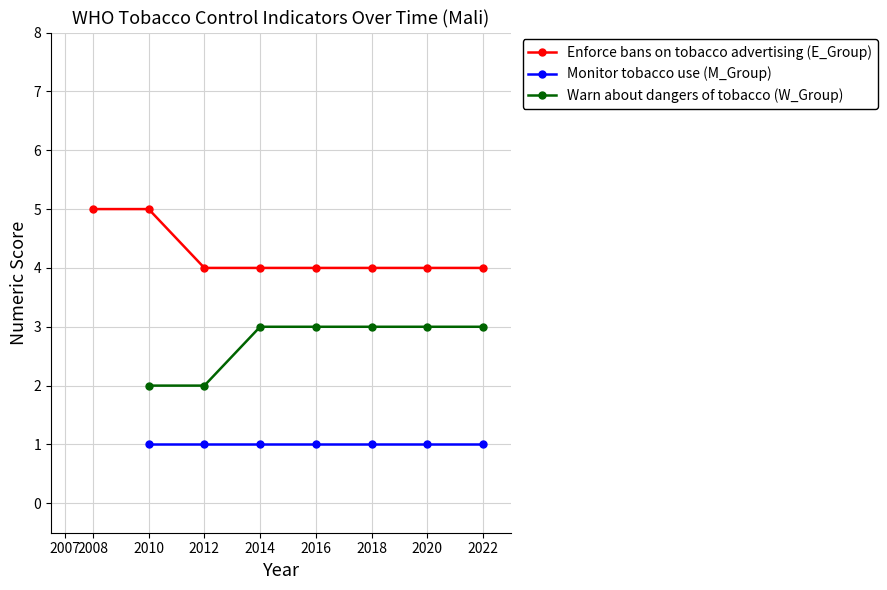

Is this an area chart (filled region under the line)?

No